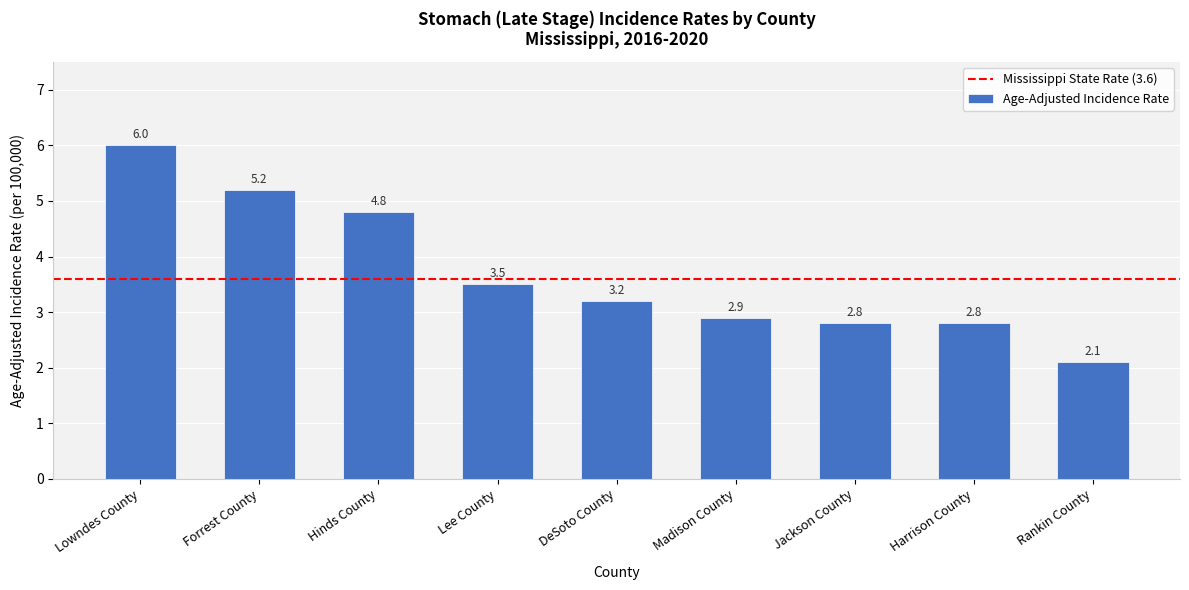

Reading right to left, extract all data points from this chart.

Rankin County=2.1	Harrison County=2.8	Jackson County=2.8	Madison County=2.9	DeSoto County=3.2	Lee County=3.5	Hinds County=4.8	Forrest County=5.2	Lowndes County=6.0